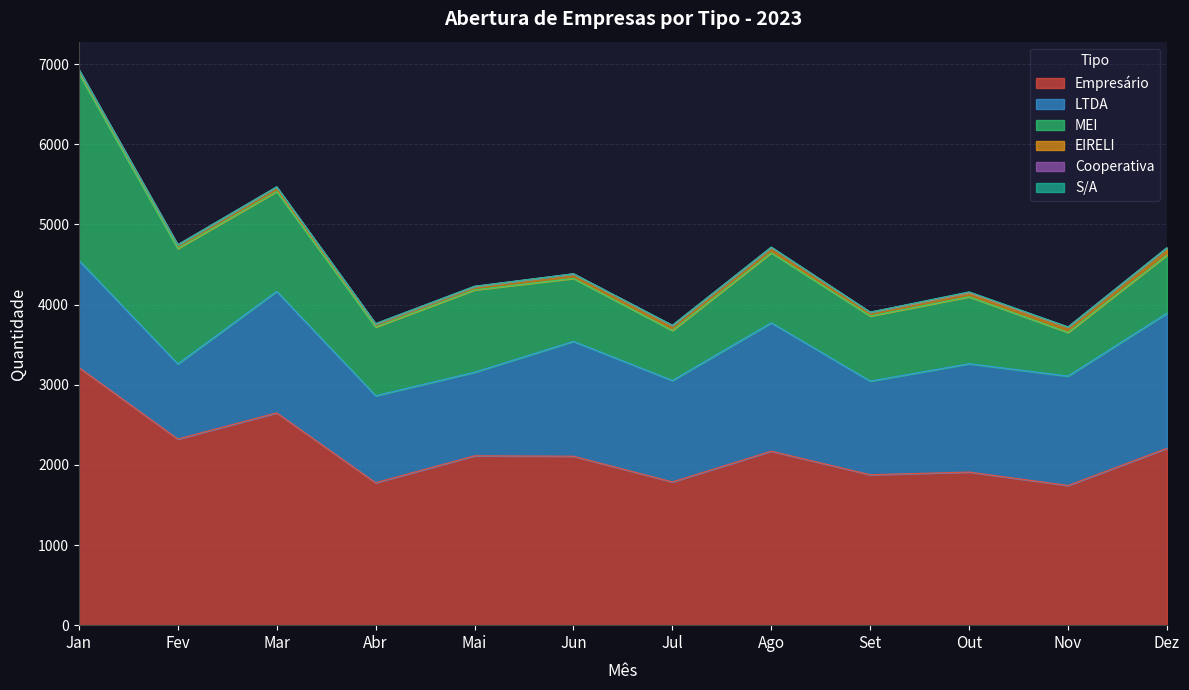

How many values in the EIRELI series are below 55?

6